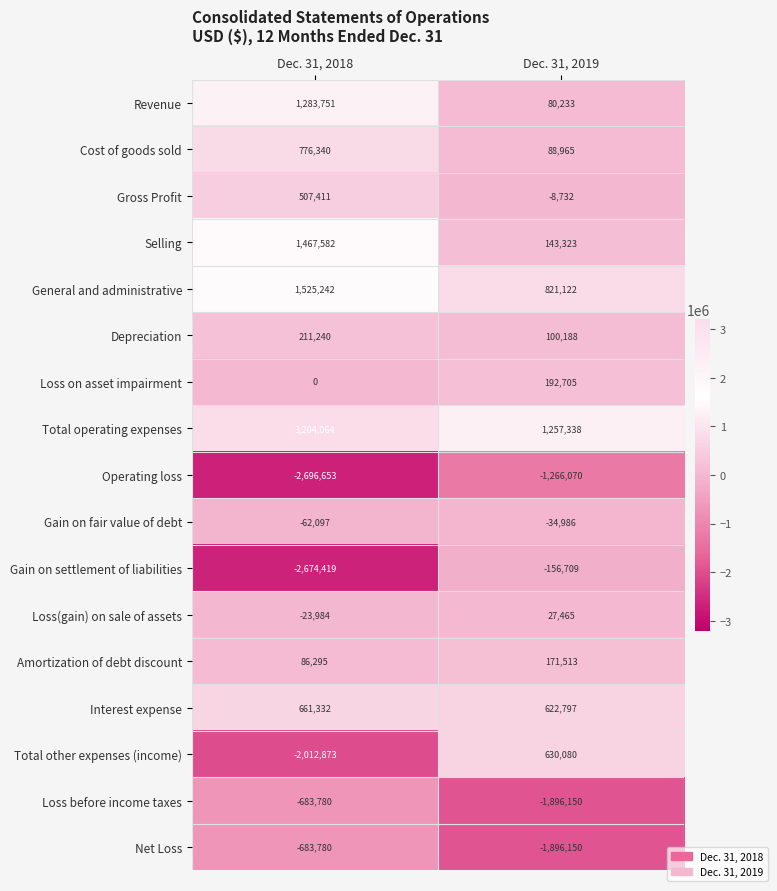

The Selling series shows 1467582 at Dec. 31, 2018. True or false?

True